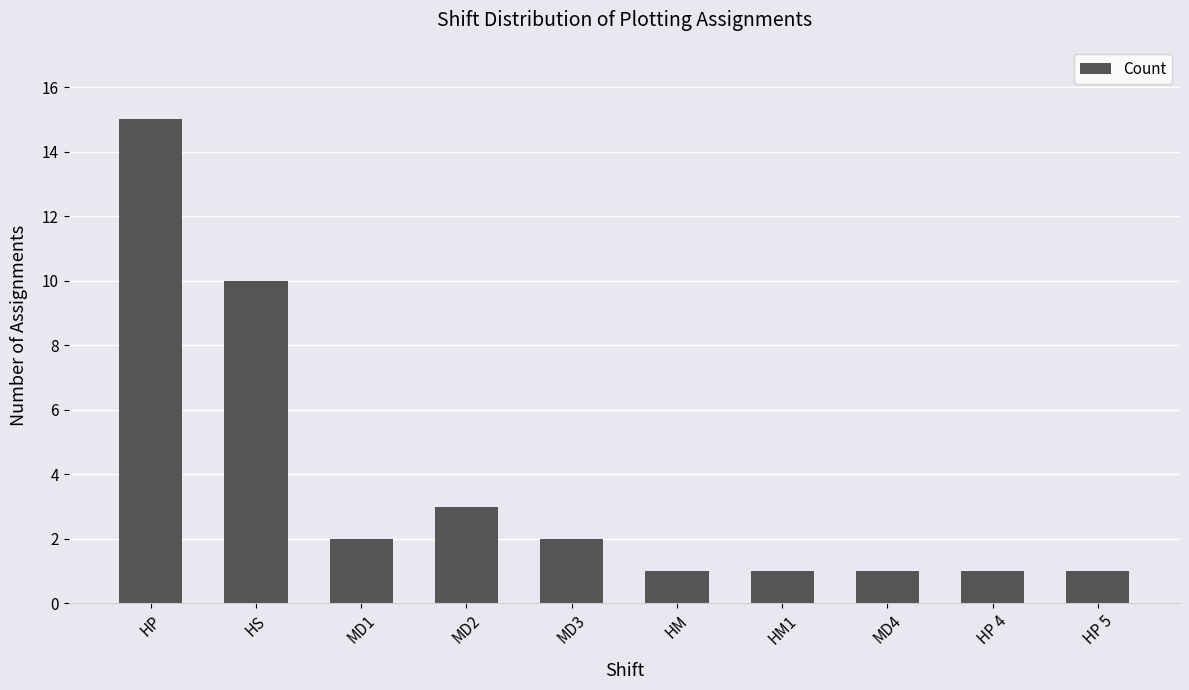

What is the maximum value shown in the chart?

15